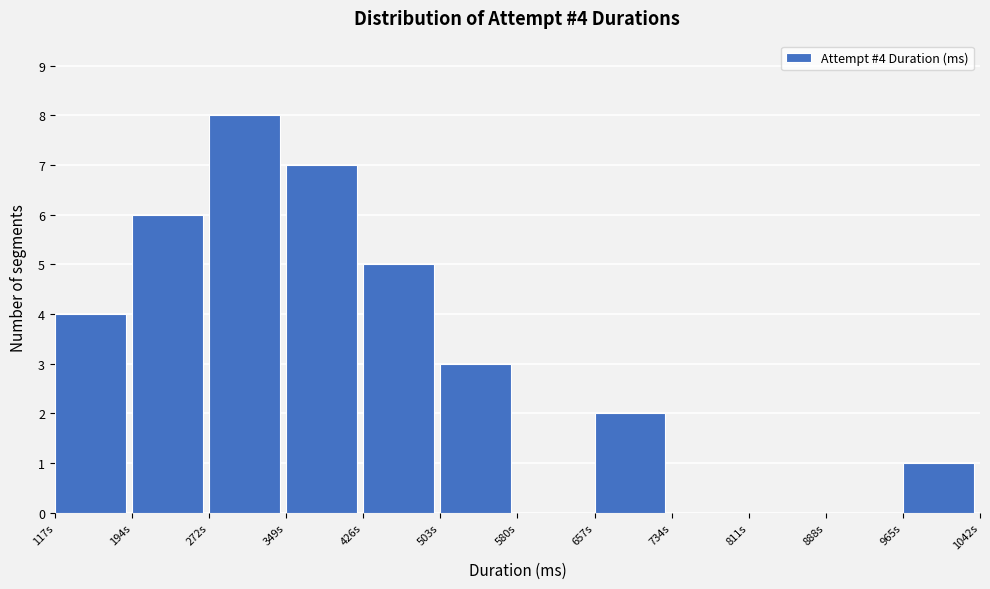

Reading left to right, what are all the values shown in this chart?

117s=4	194s=6	272s=8	349s=7	426s=5	503s=3	580s=0	657s=2	734s=0	811s=0	888s=0	965s=1